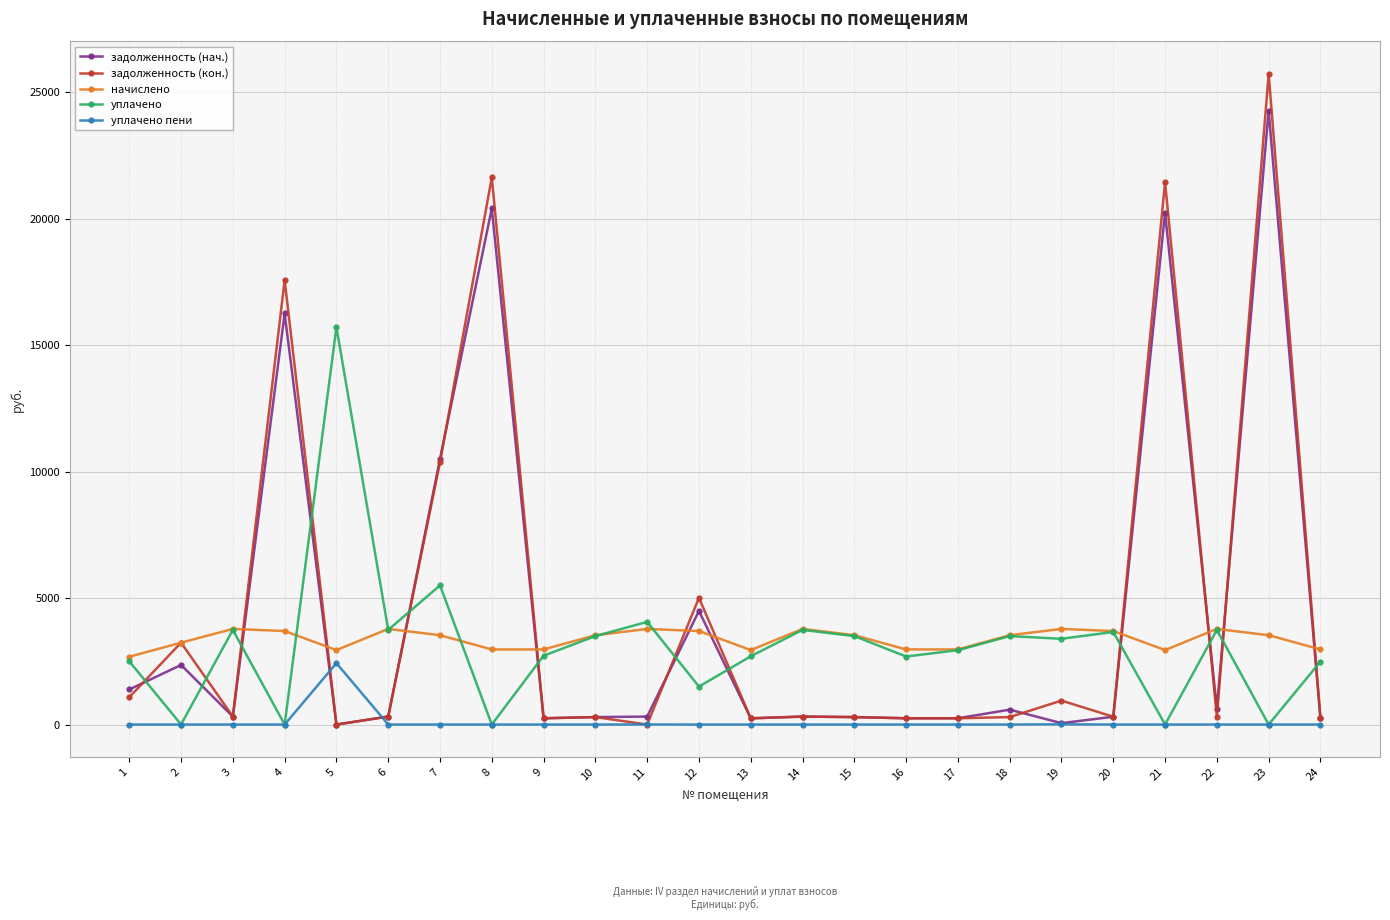

What is the value of the начислено point at the 5th from the left?

2943.4